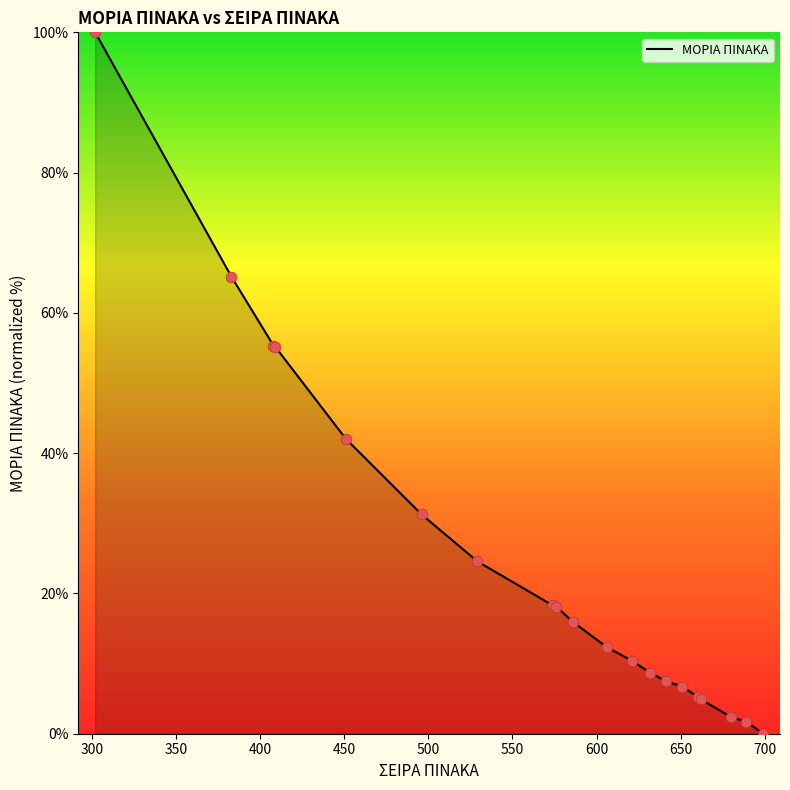

What is the maximum value shown in the chart?

100.0